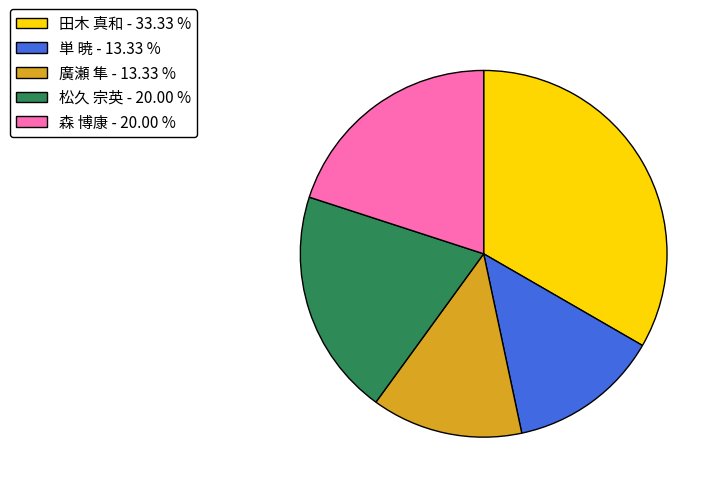

Is the sum of 松久 宗英 - 20.00 % and 森 博康 - 20.00 % greater than half?

No